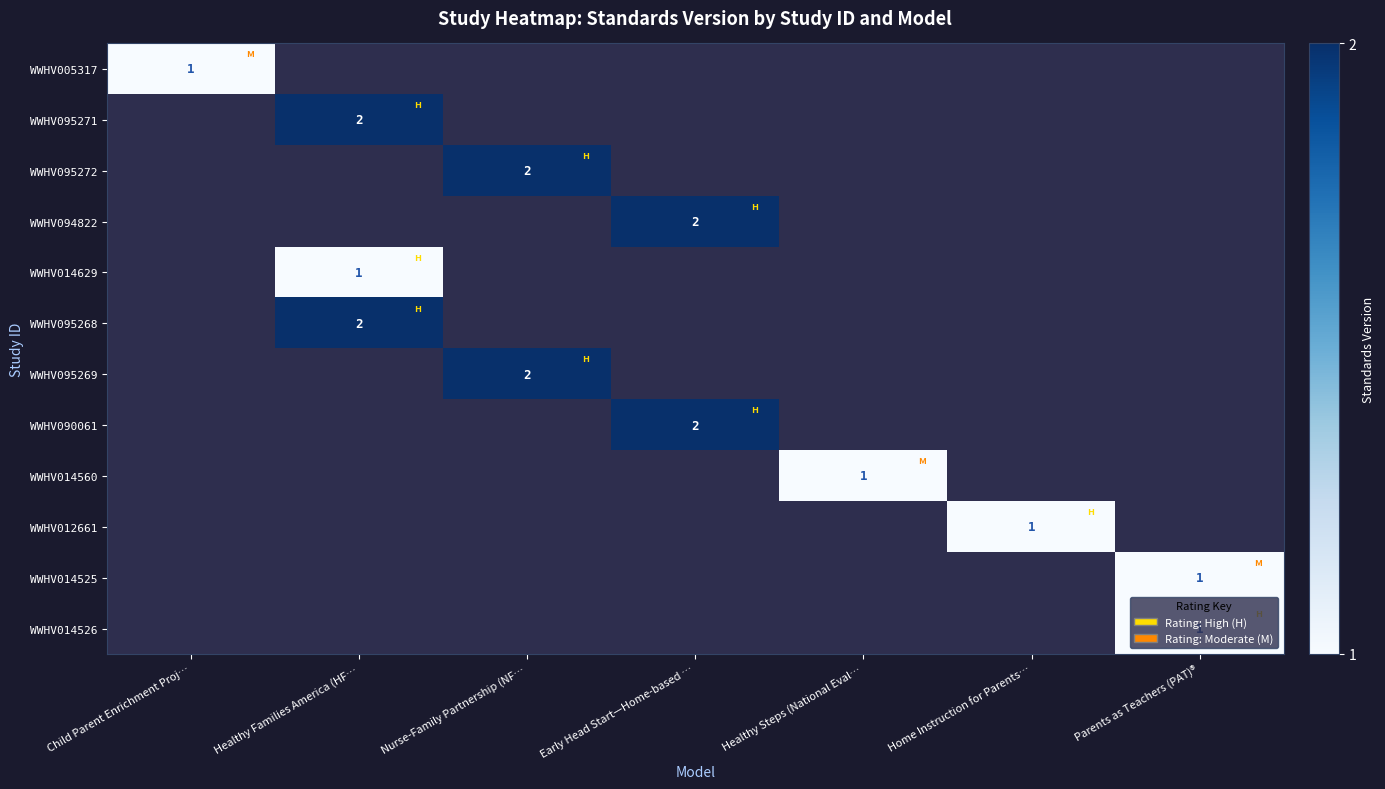

The value of WWHV095268 at Healthy Families America (HF… is 2. True or false?

True